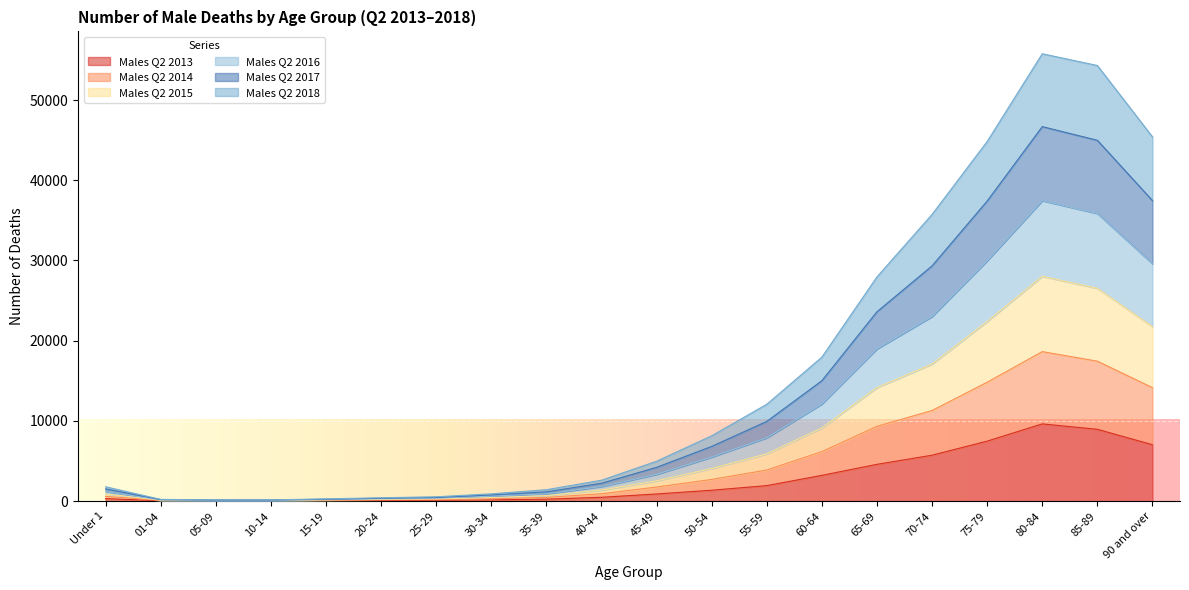

Count the number of data series in this chart.

6